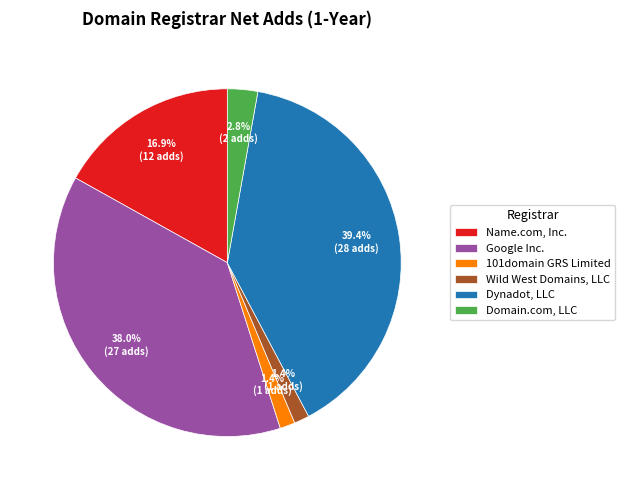

Is there a majority slice in this chart?

No